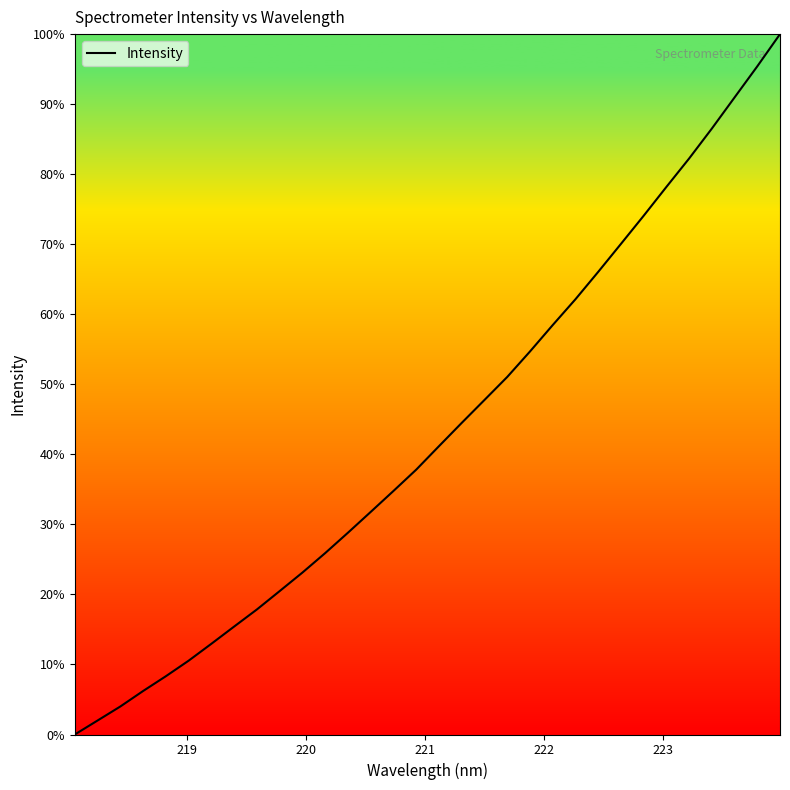

What is the difference between the maximum and minimum values?

100.0